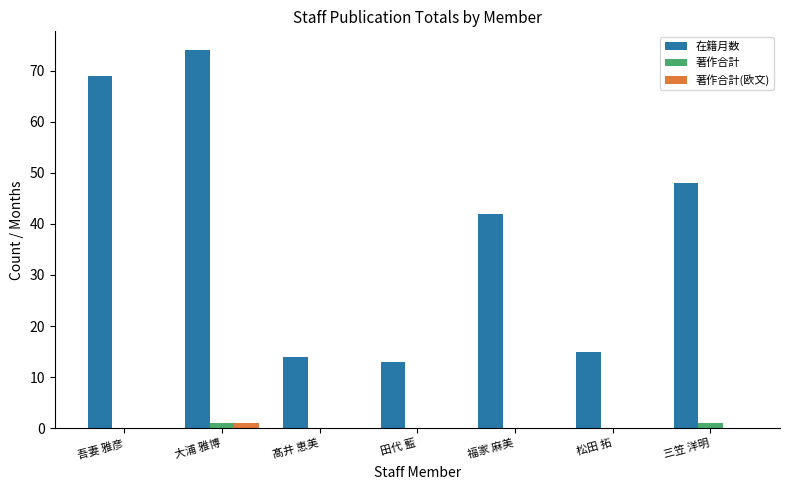

Reading left to right, extract all data points from this chart.

在籍月数: 吾妻 雅彦=69	大浦 雅博=74	髙井 恵美=14	田代 藍=13	福家 麻美=42	松田 拓=15	三笠 洋明=48
著作合計: 吾妻 雅彦=0	大浦 雅博=1	髙井 恵美=0	田代 藍=0	福家 麻美=0	松田 拓=0	三笠 洋明=1
著作合計(欧文): 吾妻 雅彦=0	大浦 雅博=1	髙井 恵美=0	田代 藍=0	福家 麻美=0	松田 拓=0	三笠 洋明=0